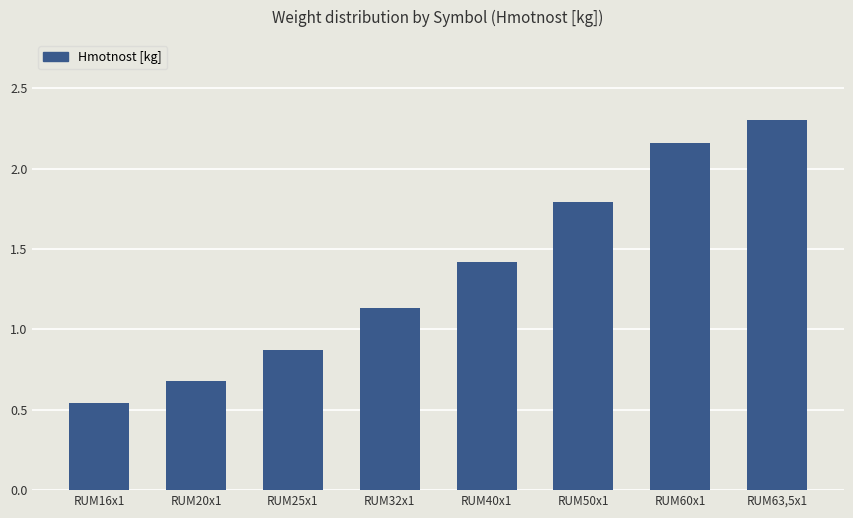

What is the average value?

1.4